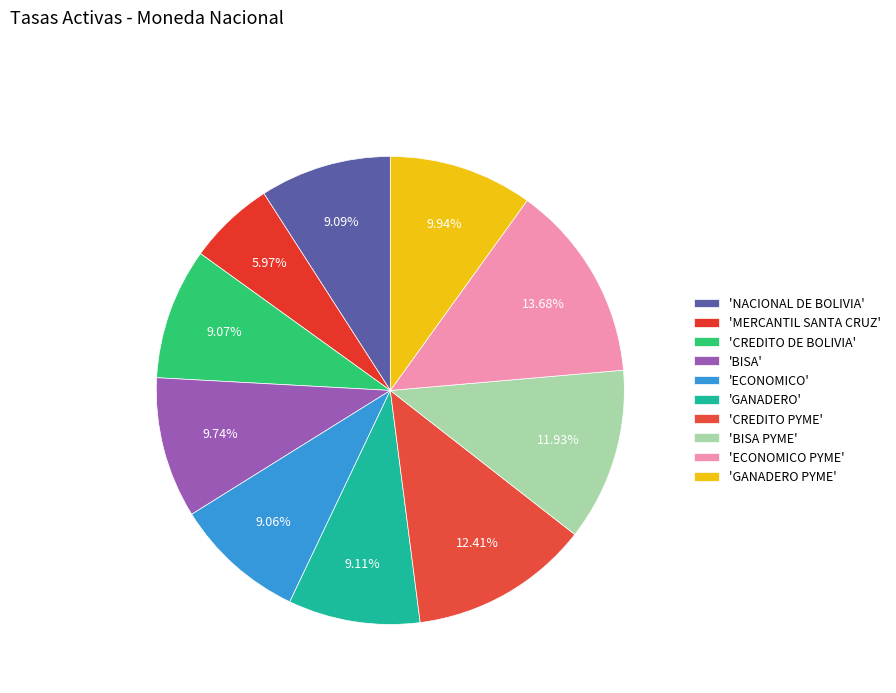

How many segments does this pie chart have?

10